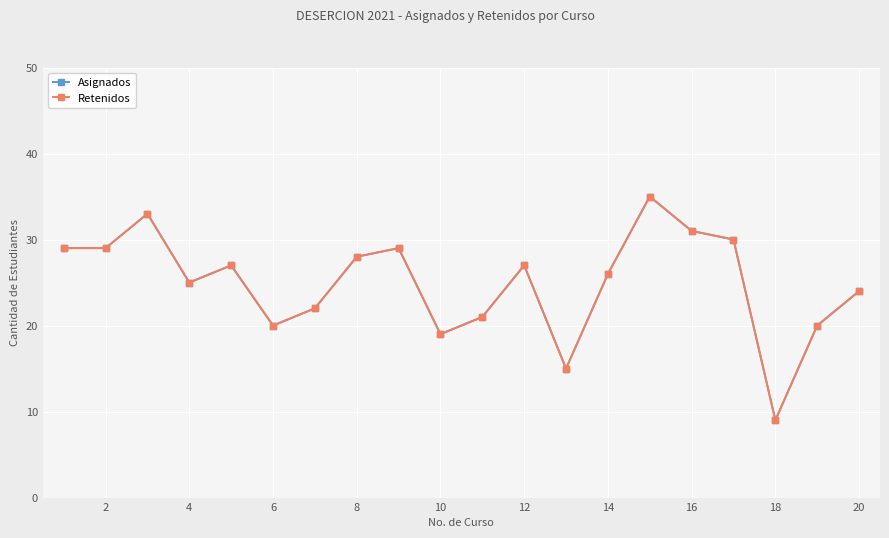

How many lines are shown in the chart?

2